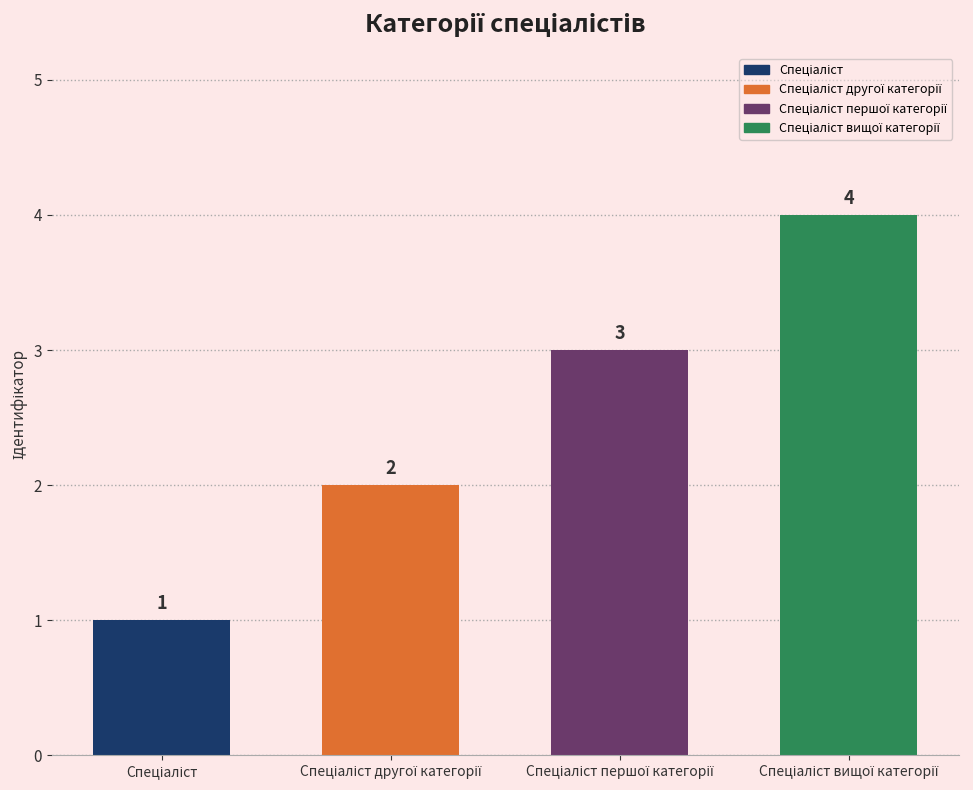

Count the values in the range 2 to 4.

3